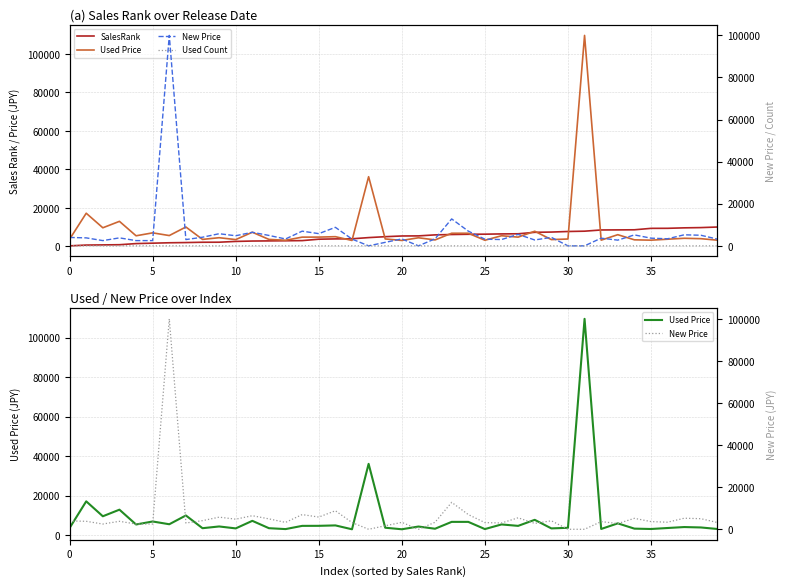

What is the value of the SalesRank point at the 18th from the left?

3915